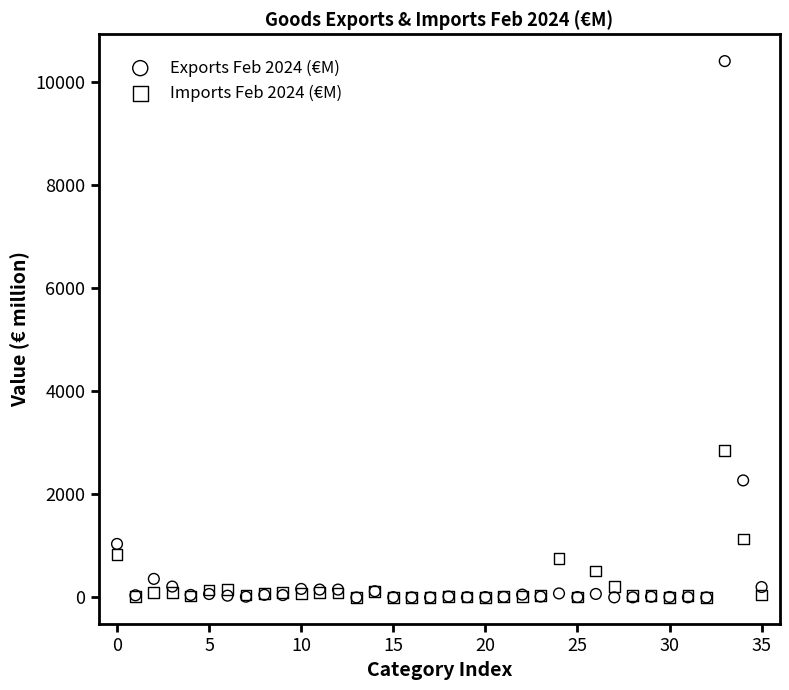

In the Exports Feb 2024 (€M) series, what Y value is closest to 5200?

2269.4